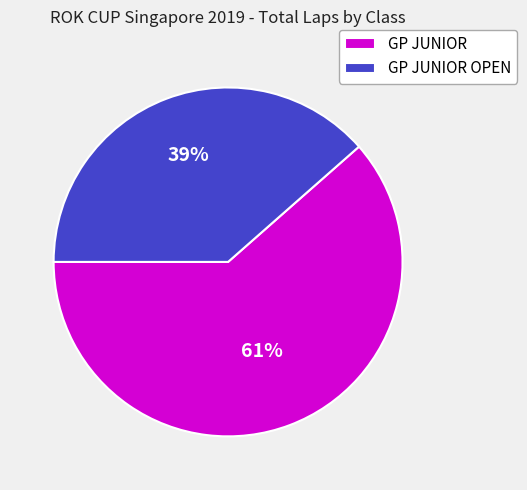

Is GP JUNIOR the majority of the pie?

Yes